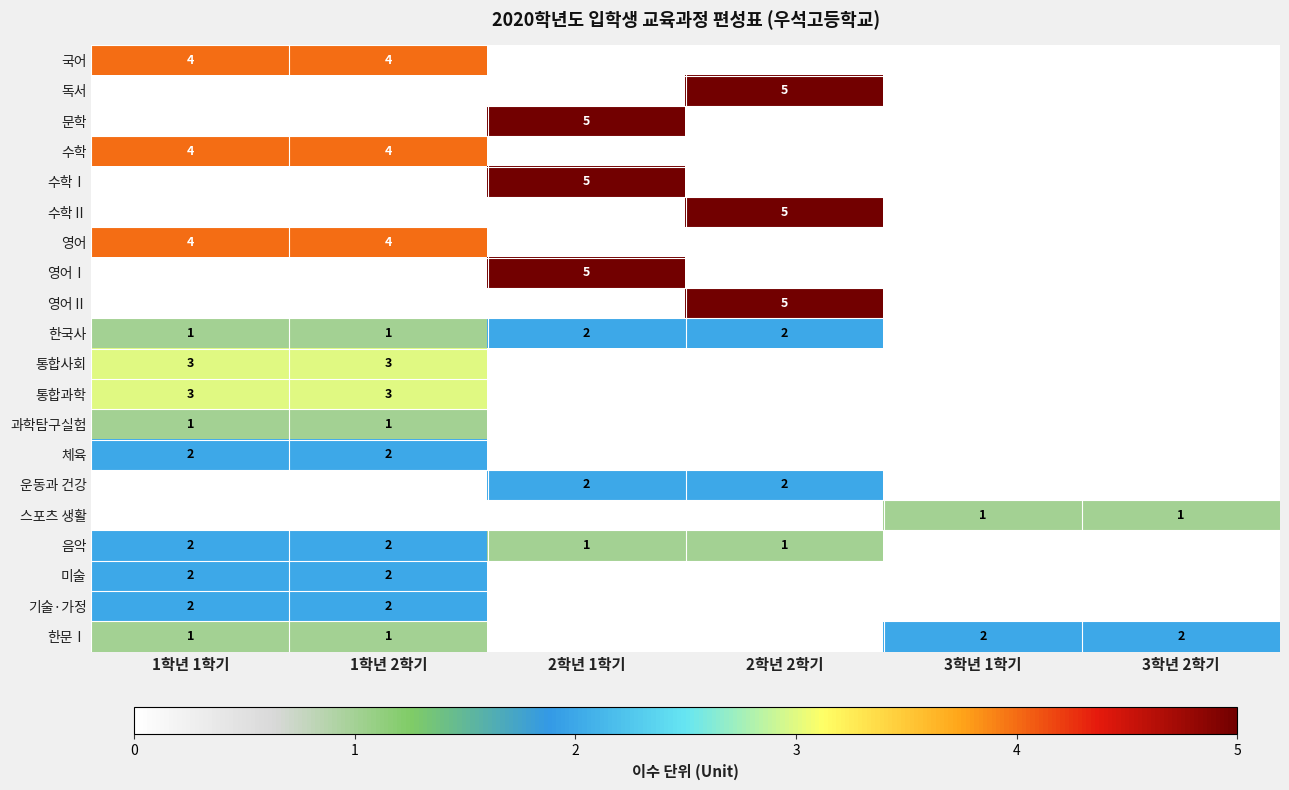

Is it true that 체육 equals 3 at 1학년 2학기?

False